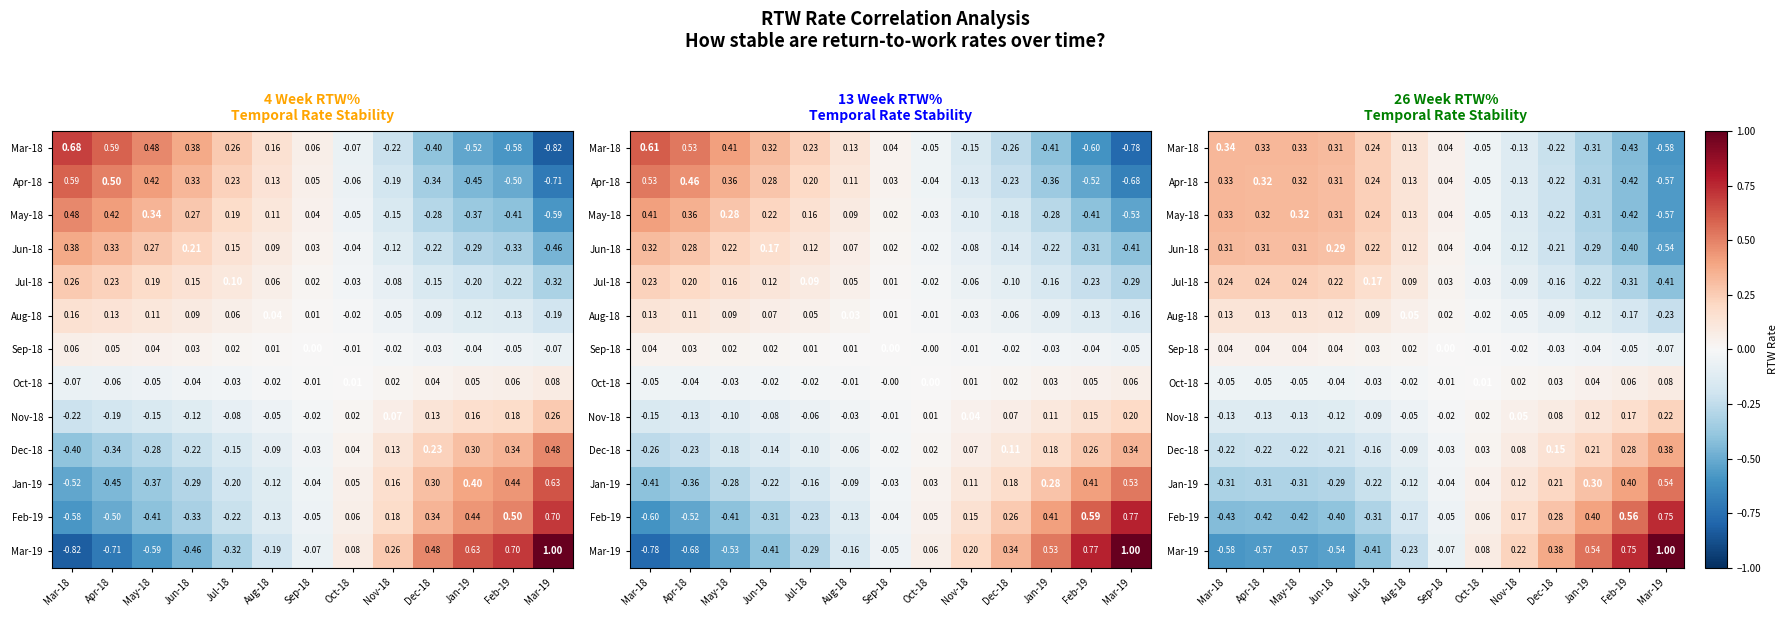

How many values in Oct-18 are below zero?

7